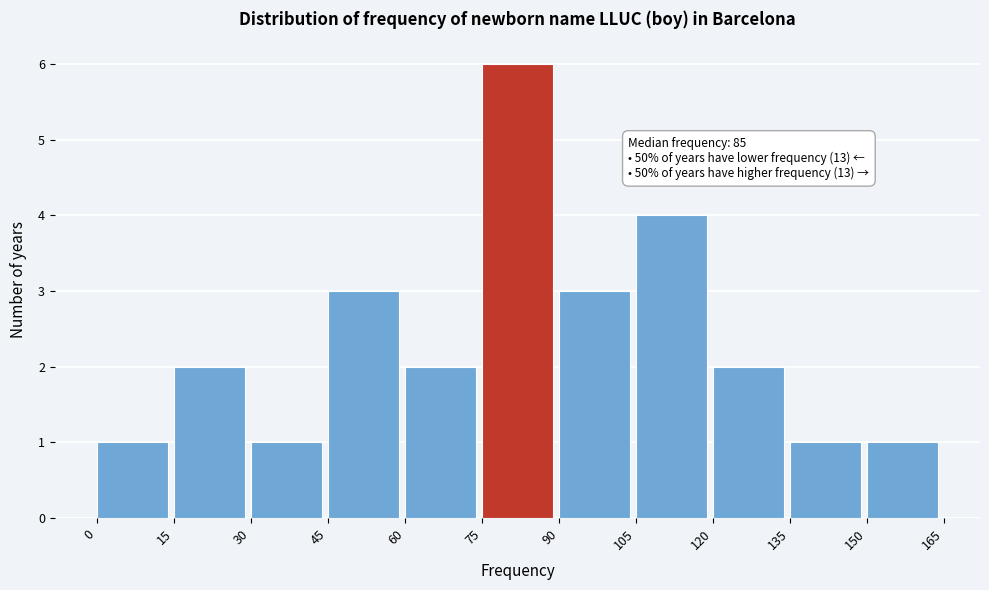

Over which range of the x-axis is the bar tallest?

75 to 90